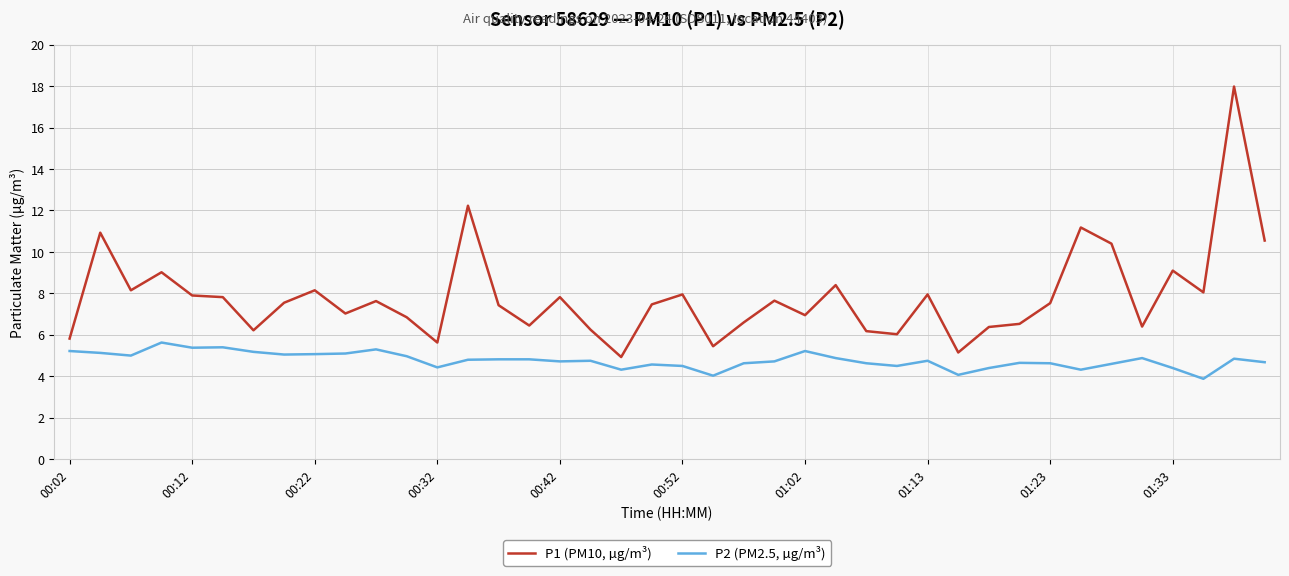

Which series has the largest total across all categories?

P1 (PM10, µg/m³)